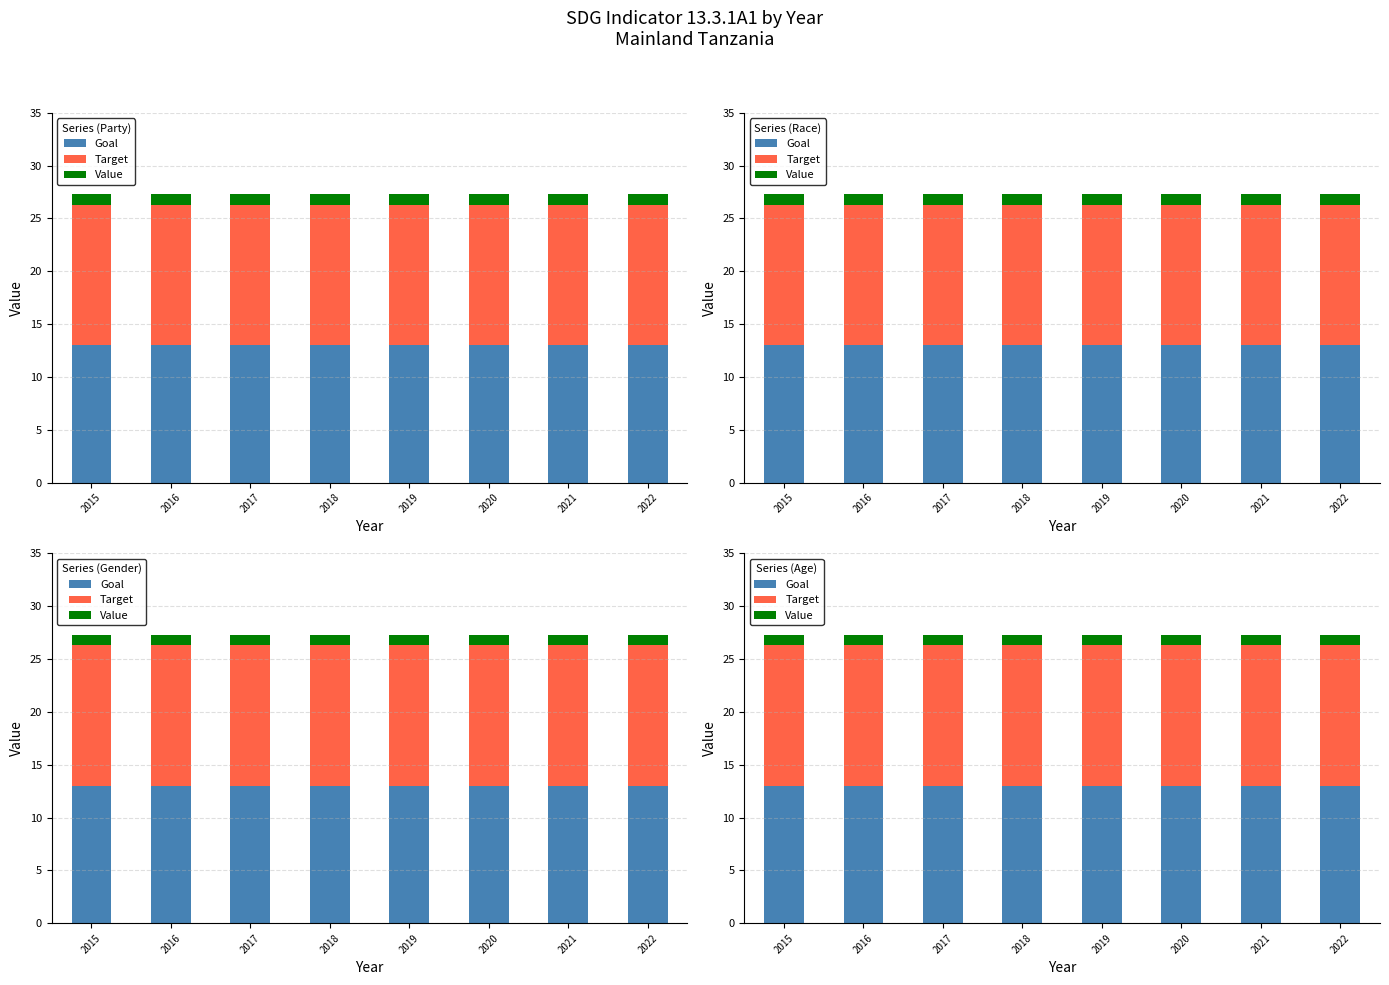

The value of Value at 2022 is 1.0. True or false?

True